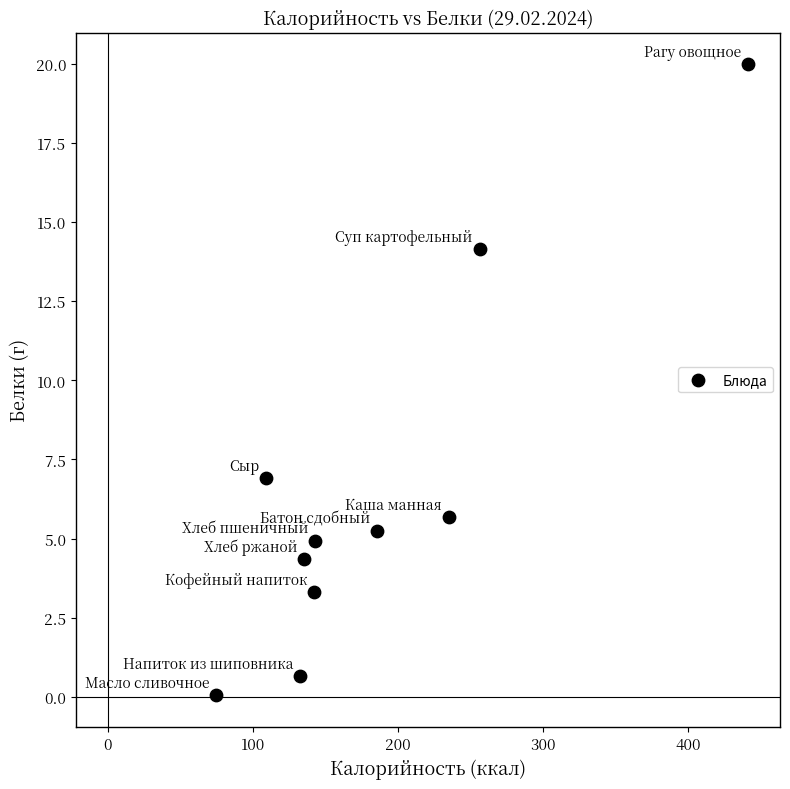

What is the range of X values (max minus min)?

366.5